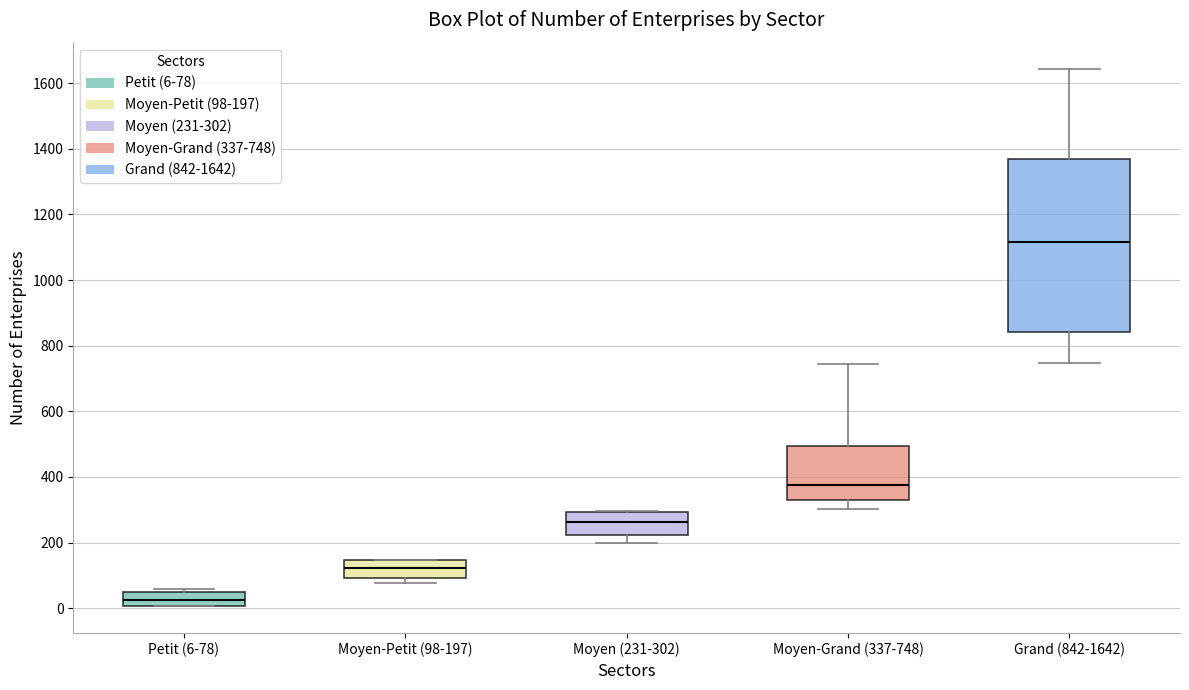

Which box is the tallest, from its lower edge to its upper edge?

Grand (842-1642)